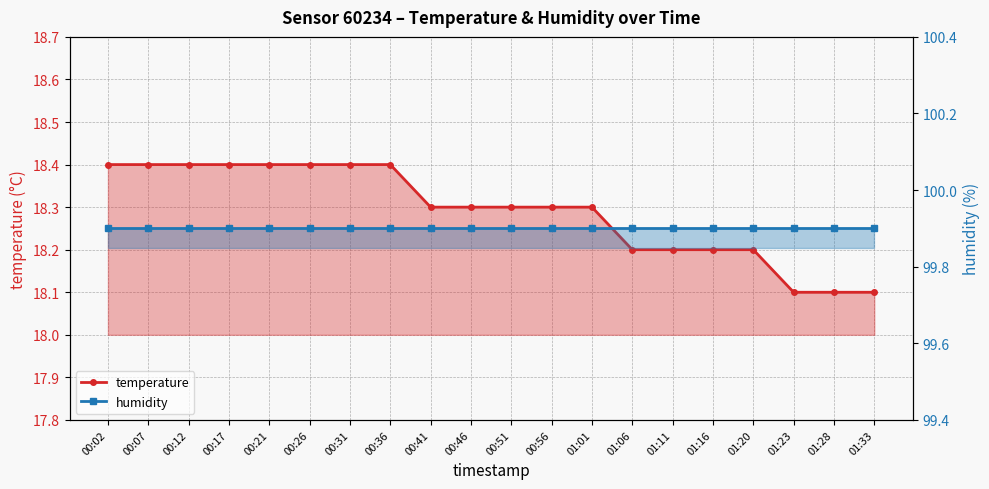

At which label does humidity reach its minimum?

00:02